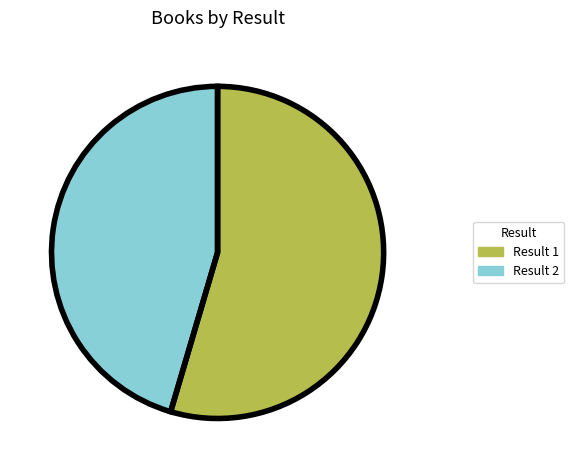

Rank the categories by value from lowest to highest.

2, 1